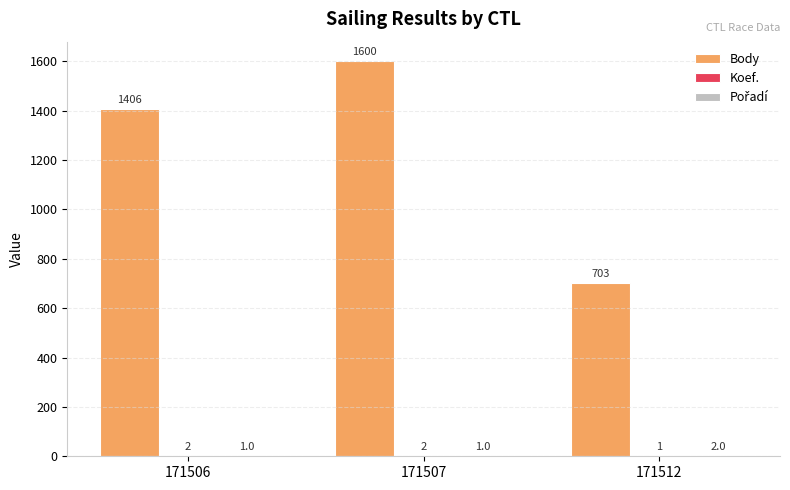

Which series has the largest total across all categories?

Body